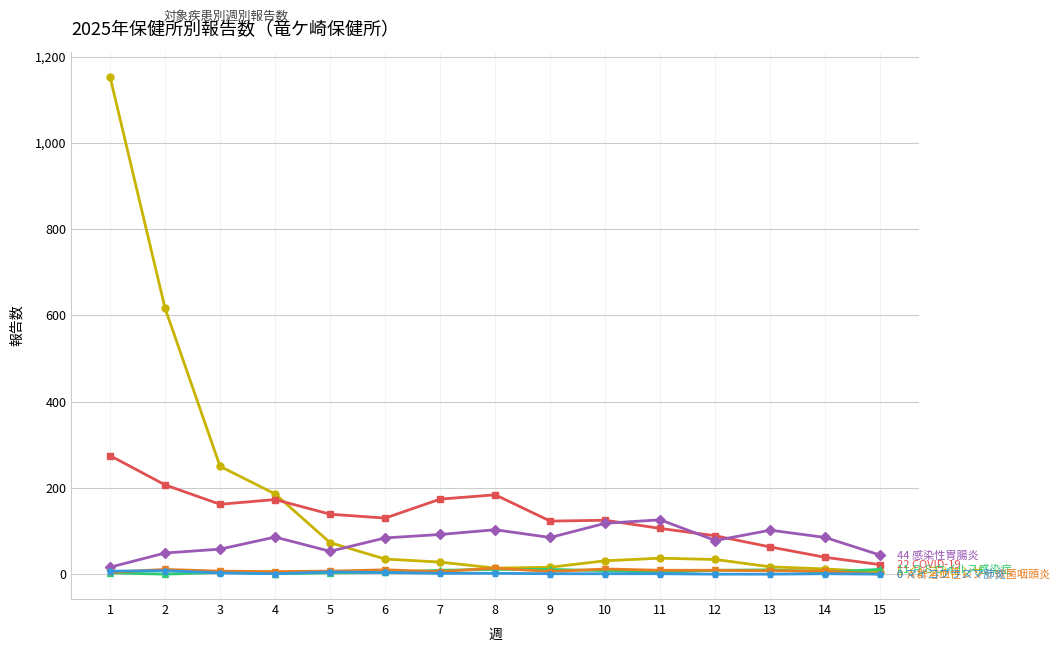

What is the greatest value displayed?

1154